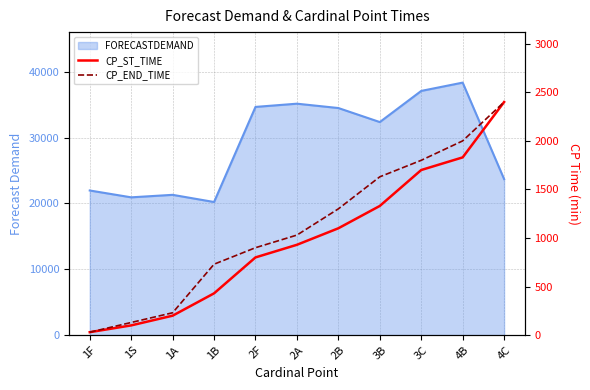

Between 1B and 3B, which series saw the biggest shift?

CP_ST_TIME